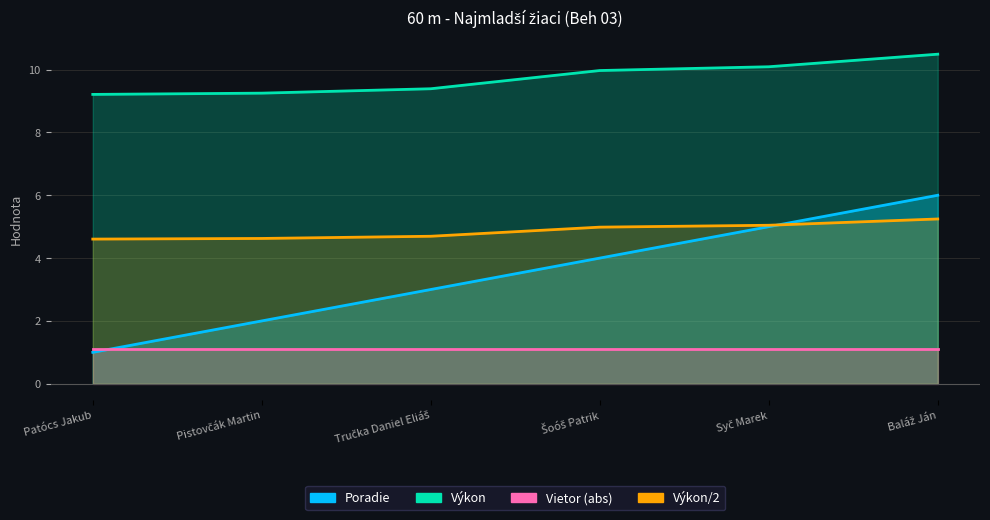

What is the average value?

4